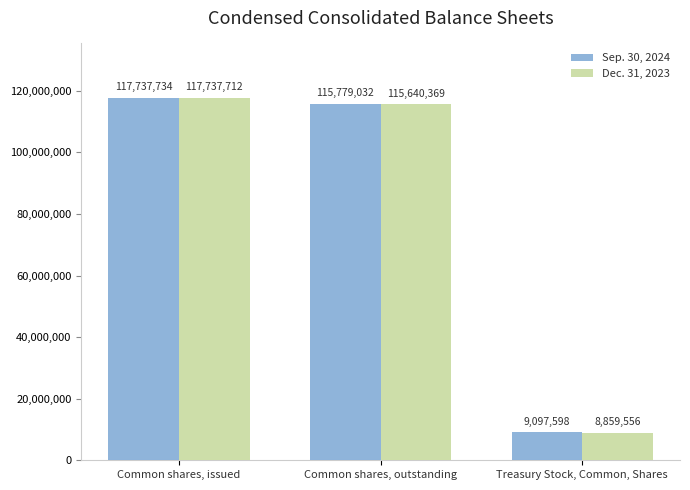

Is the value of Dec. 31, 2023 at Treasury Stock, Common, Shares greater than the value of Sep. 30, 2024 at Treasury Stock, Common, Shares?

No